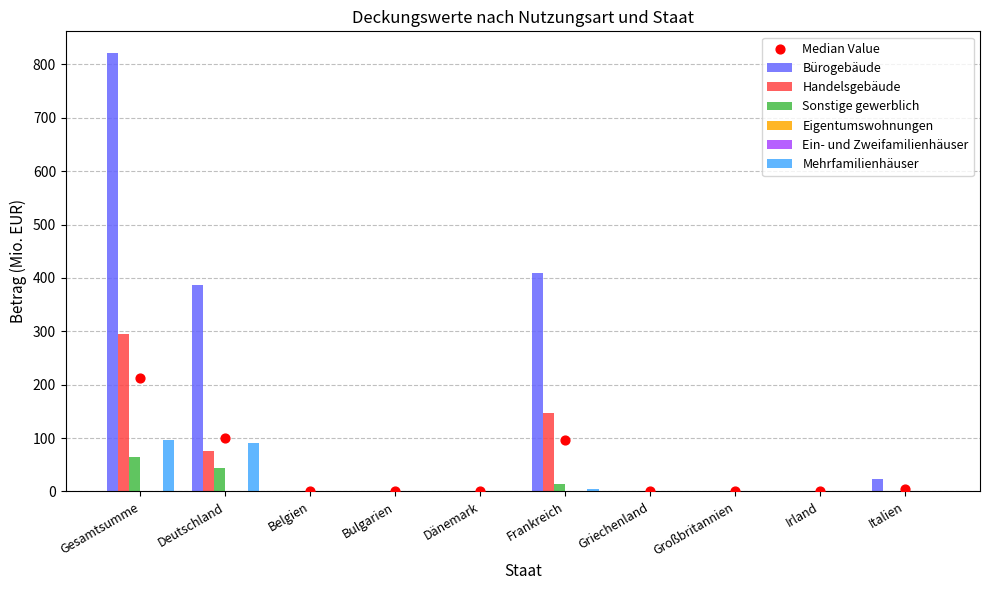

Which series contains the highest Y value?

Bürogebäude